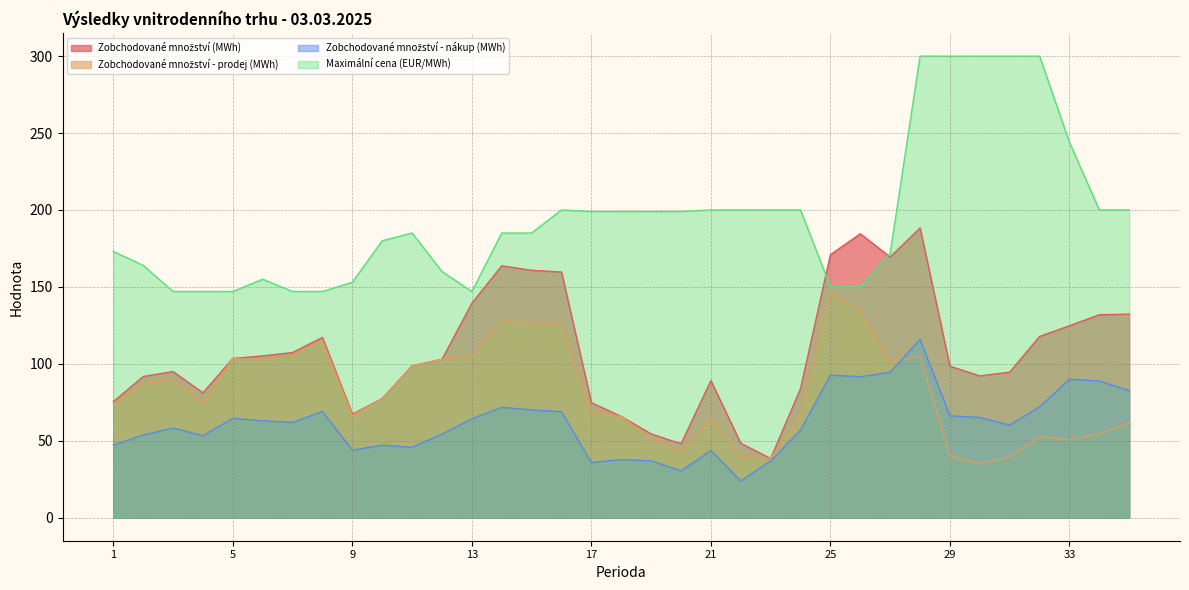

At 35, list the series in order from smallest to largest.

Zobchodované množství - prodej (MWh), Zobchodované množství - nákup (MWh), Zobchodované množství (MWh), Maximální cena (EUR/MWh)